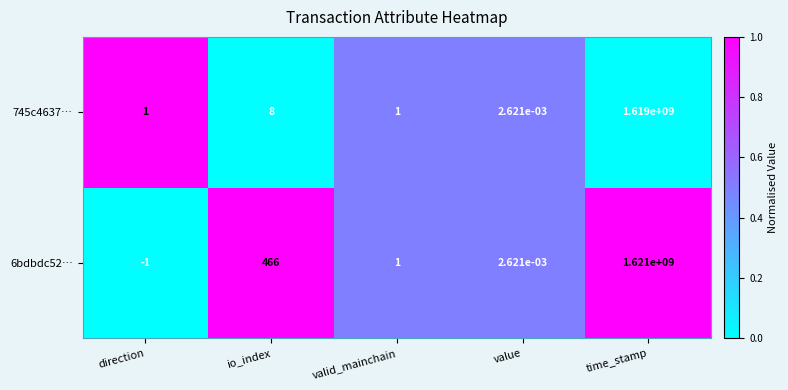

Which category has the lowest value in the 745c4637… series?

value